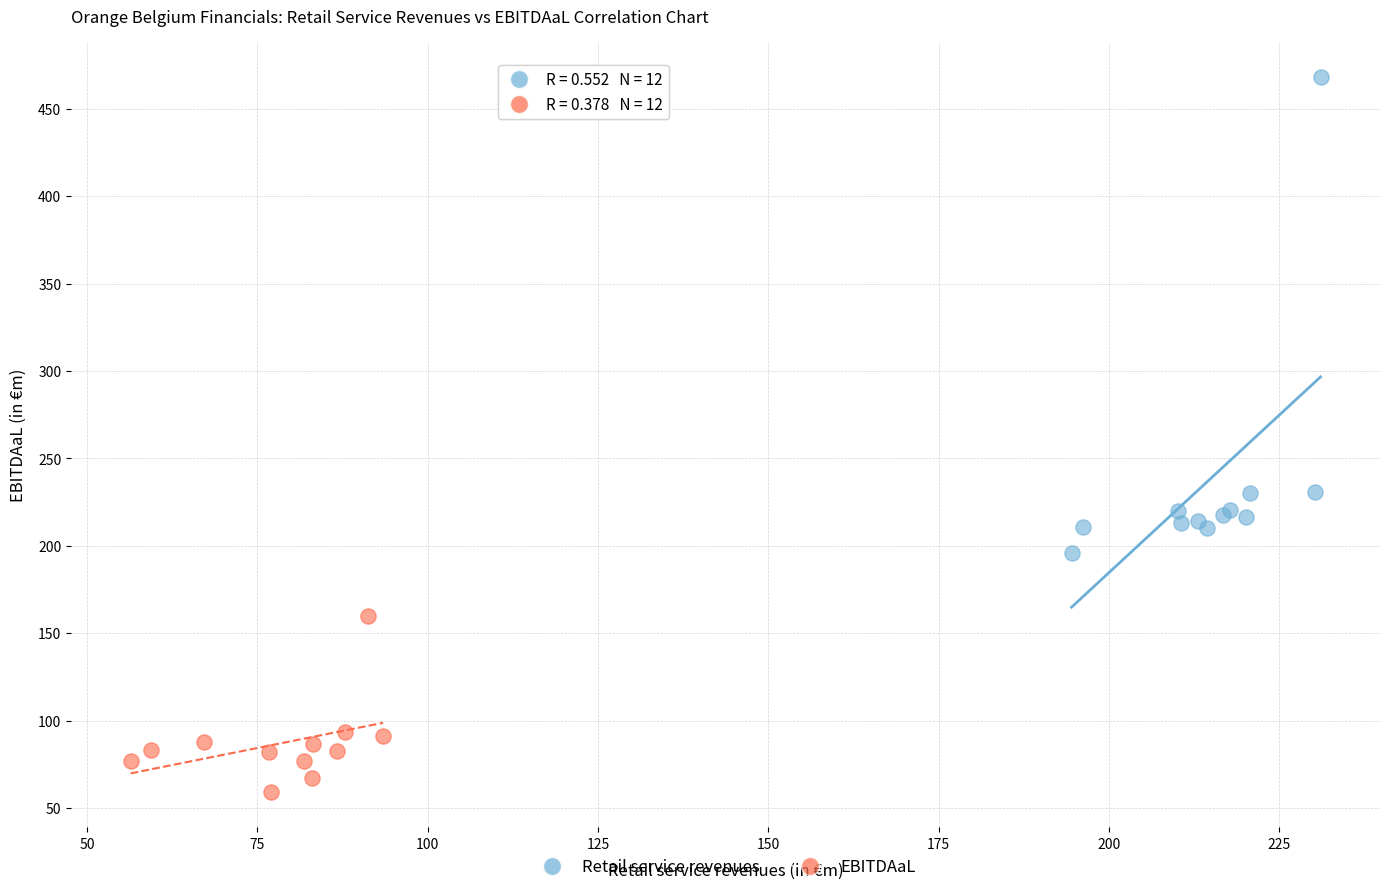

Which series reaches the maximum Y coordinate?

Retail service revenues